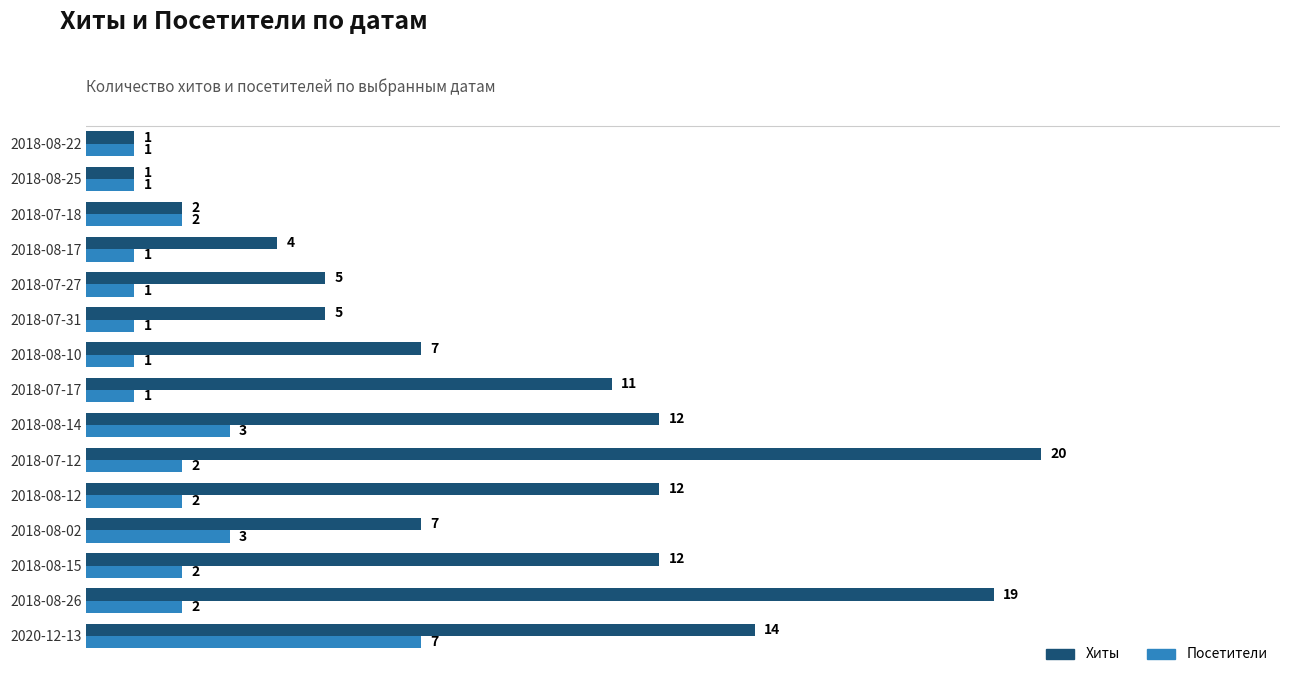

Is it true that Хиты equals 12 at 2018-08-15?

True